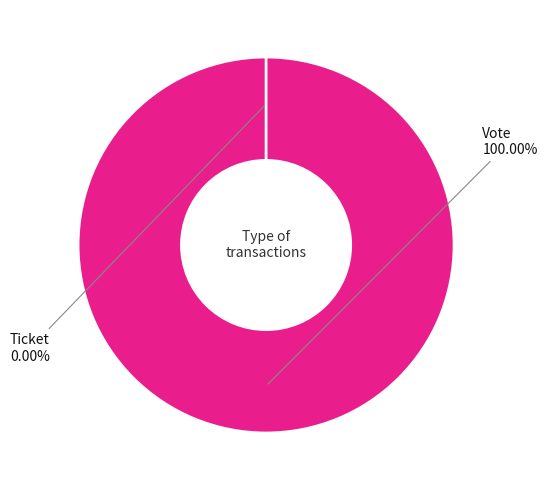

Rank the categories by value from lowest to highest.

Ticket, Vote